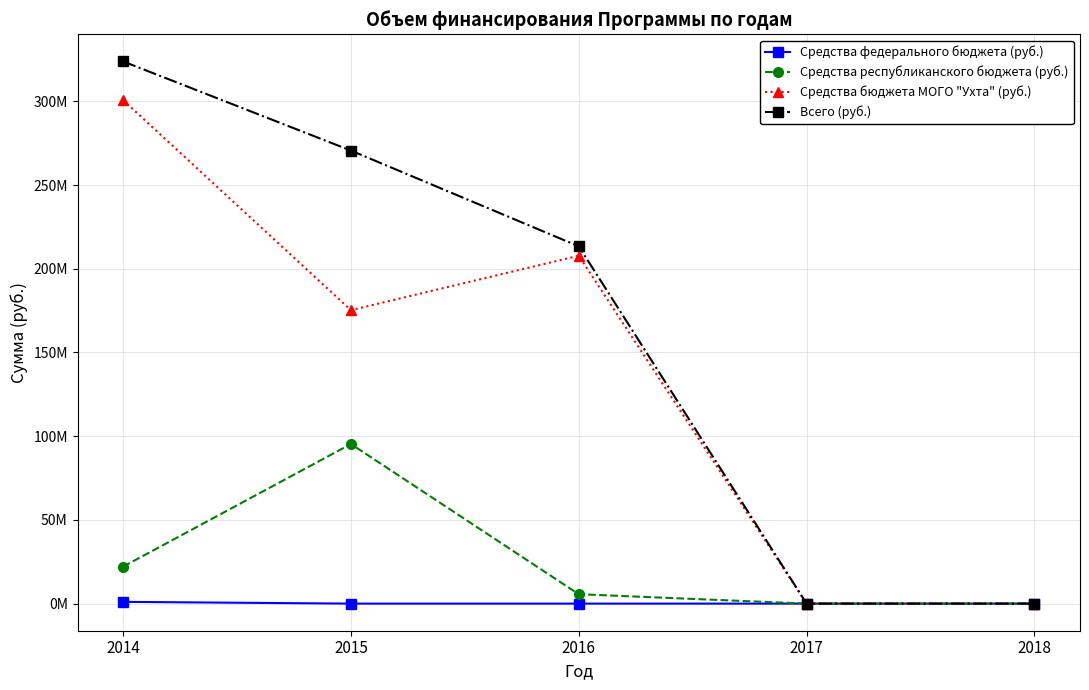

What is the average value of the Средства федерального бюджета (руб.) series?

209800.0